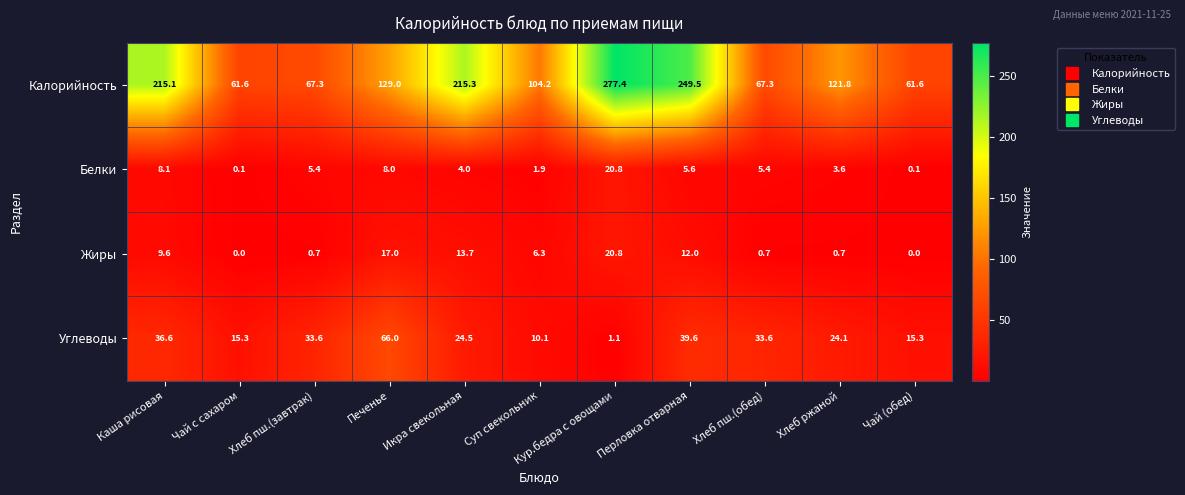

Which label corresponds to the largest value in the chart?

Кур.бедра с овощами